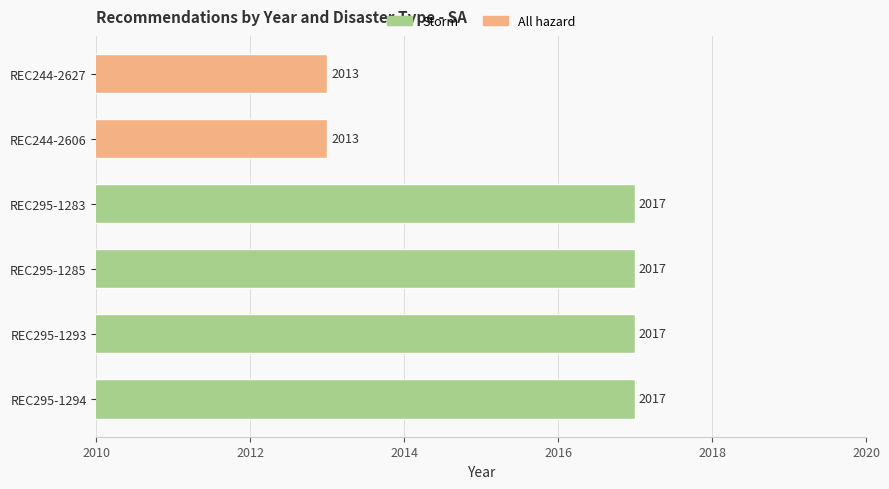

Is it true that the value at REC295-1293 is 3486?

False